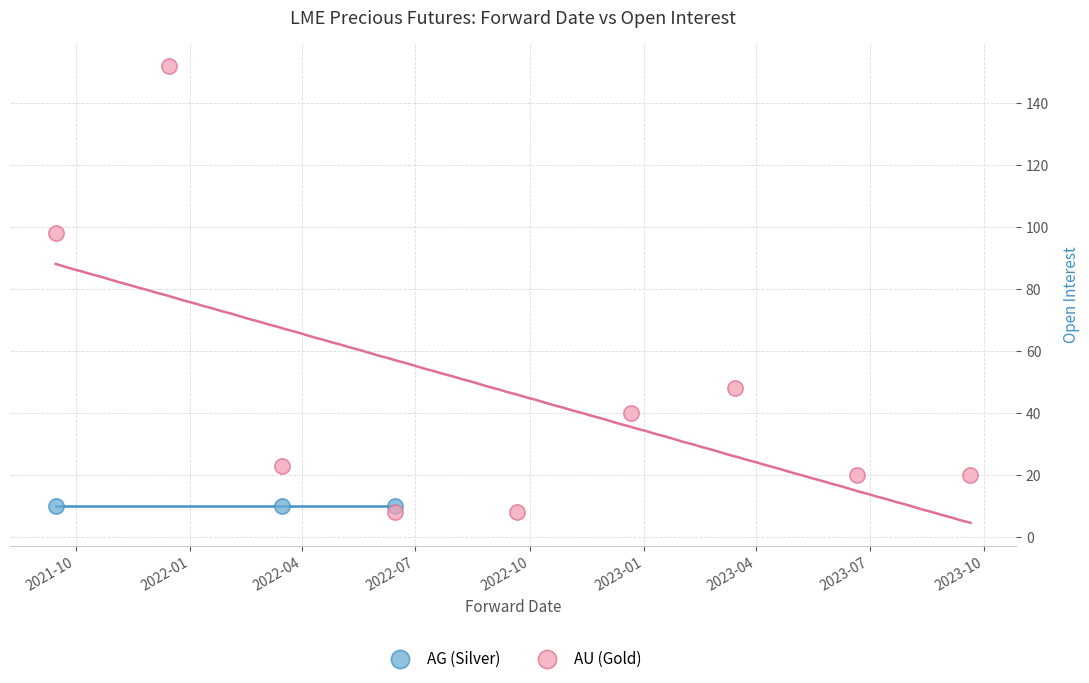

Which series reaches the maximum Y coordinate?

AU (Gold)